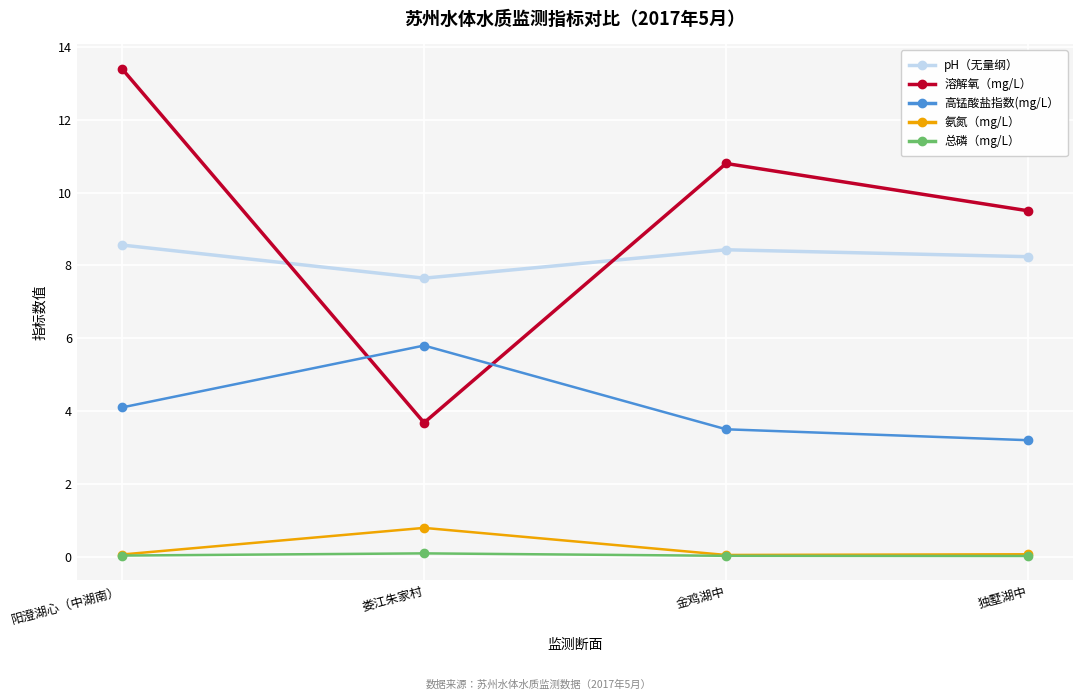

What is the label of the 3rd point from the right?

娄江朱家村